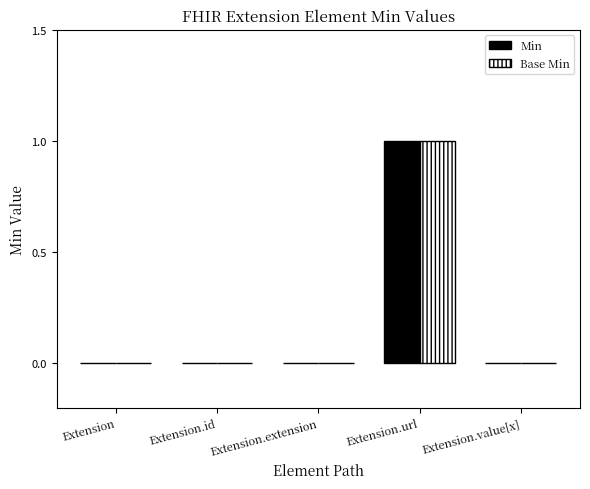

True or false: Min has a value of 0 at Extension.id.

True